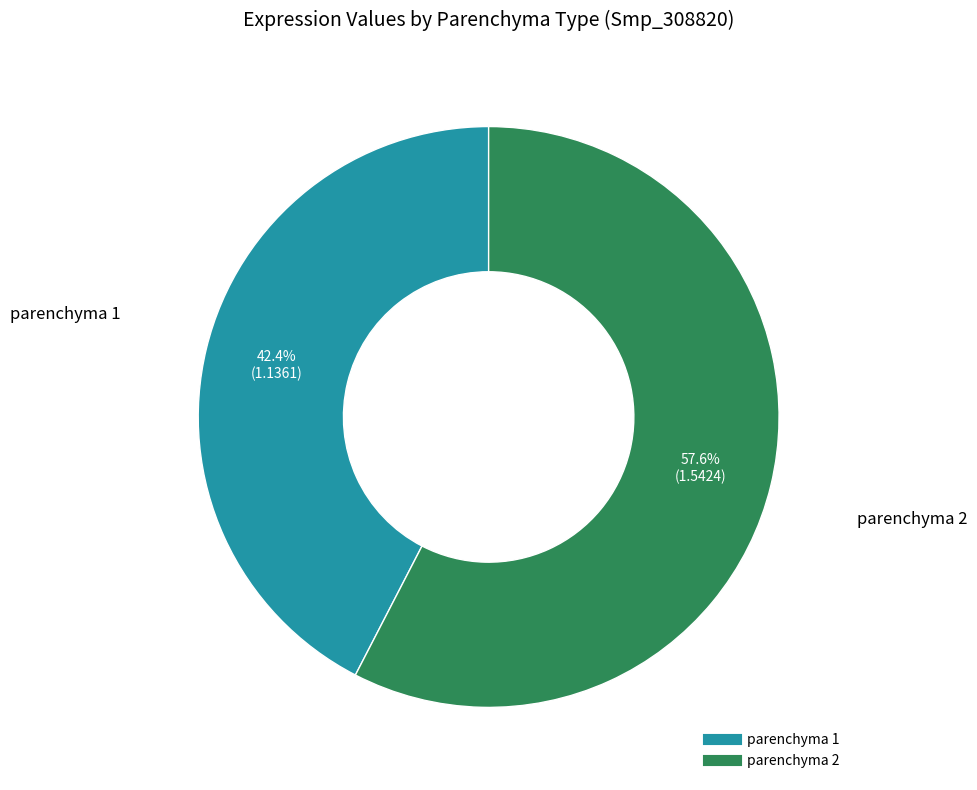

To the nearest percent, what portion does parenchyma 2 represent?

58%